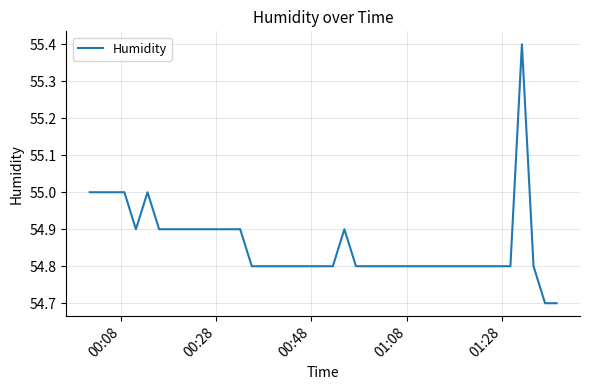

Reading left to right, extract all data points from this chart.

55.0	55.0	55.0	55.0	54.9	55.0	54.9	54.9	54.9	54.9	54.9	54.9	54.9	54.9	54.8	54.8	54.8	54.8	54.8	54.8	54.8	54.8	54.9	54.8	54.8	54.8	54.8	54.8	54.8	54.8	54.8	54.8	54.8	54.8	54.8	54.8	55.4	54.8	54.7	54.7